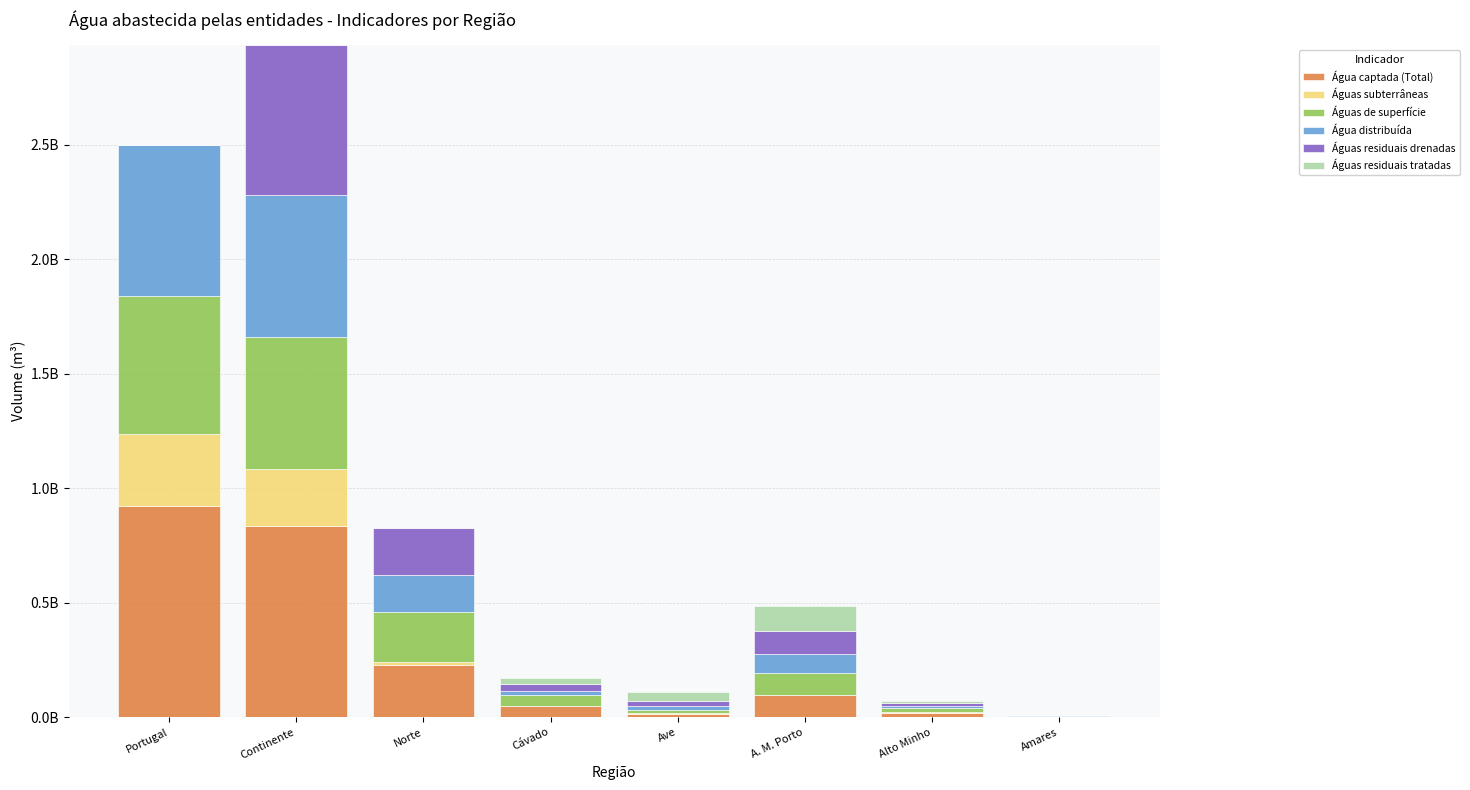

What is the sum of the Águas de superfície values at Ave and A. M. Porto?

109217606